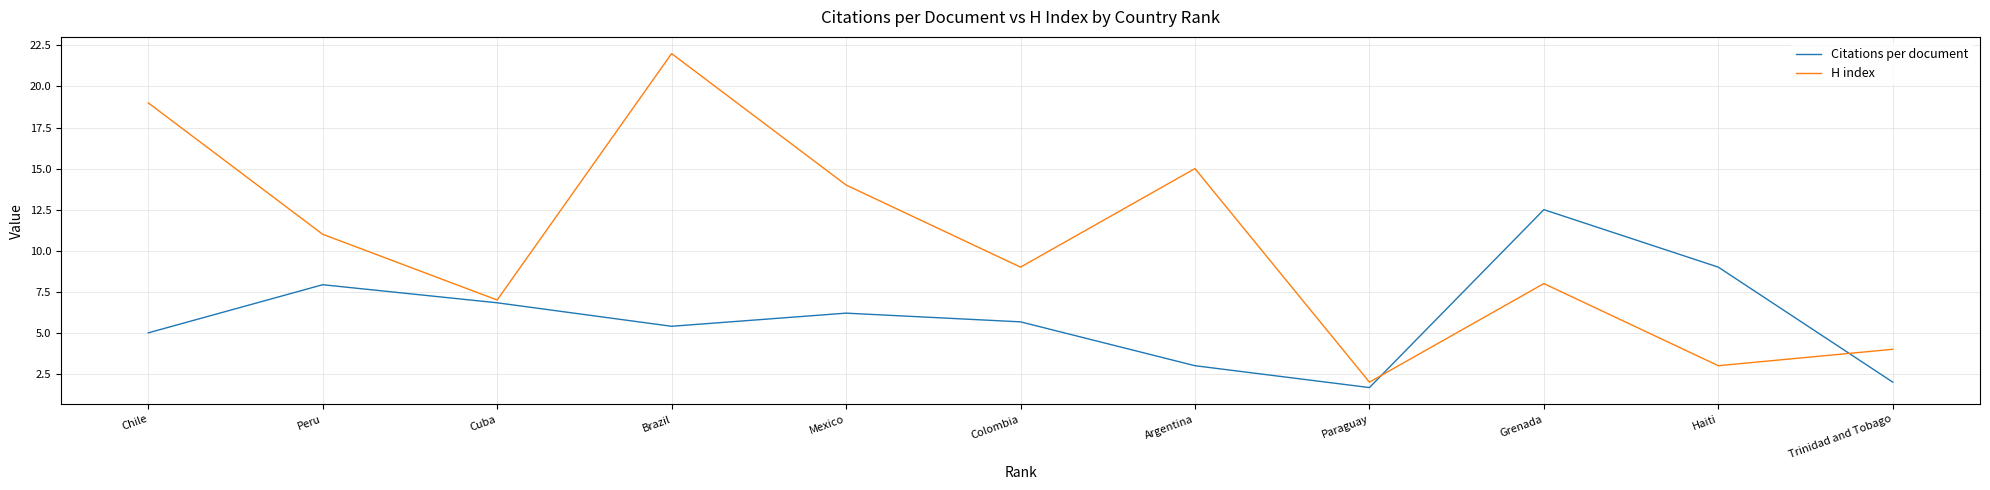

Which series has the largest range (max minus min)?

H index